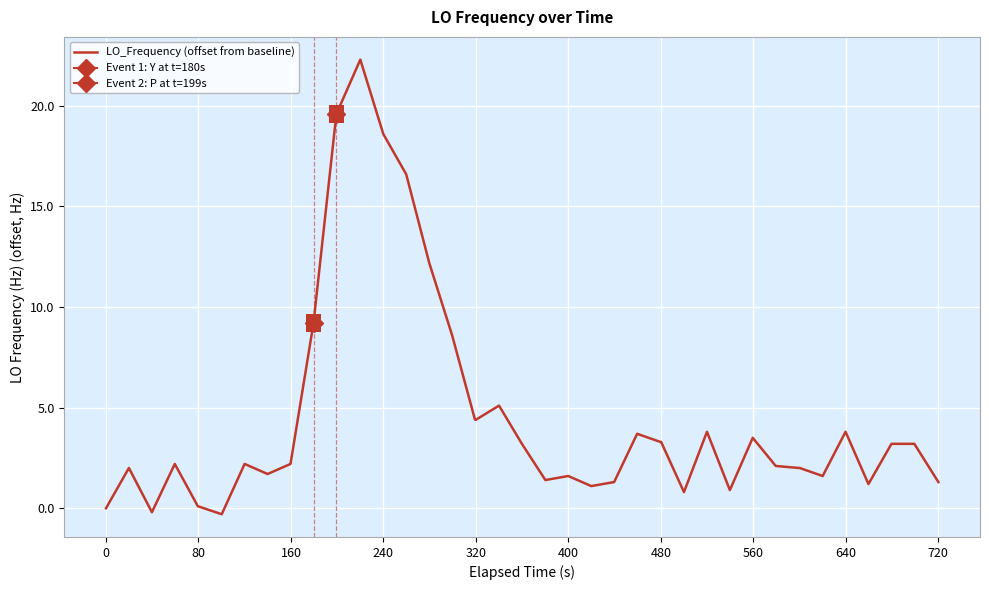

What is the maximum value for LO_Frequency (offset from baseline)?

22.3